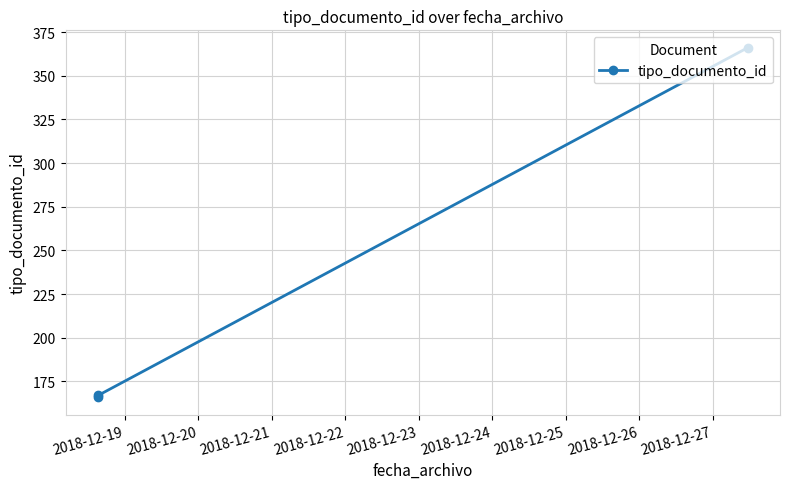

What is the greatest value displayed?

366